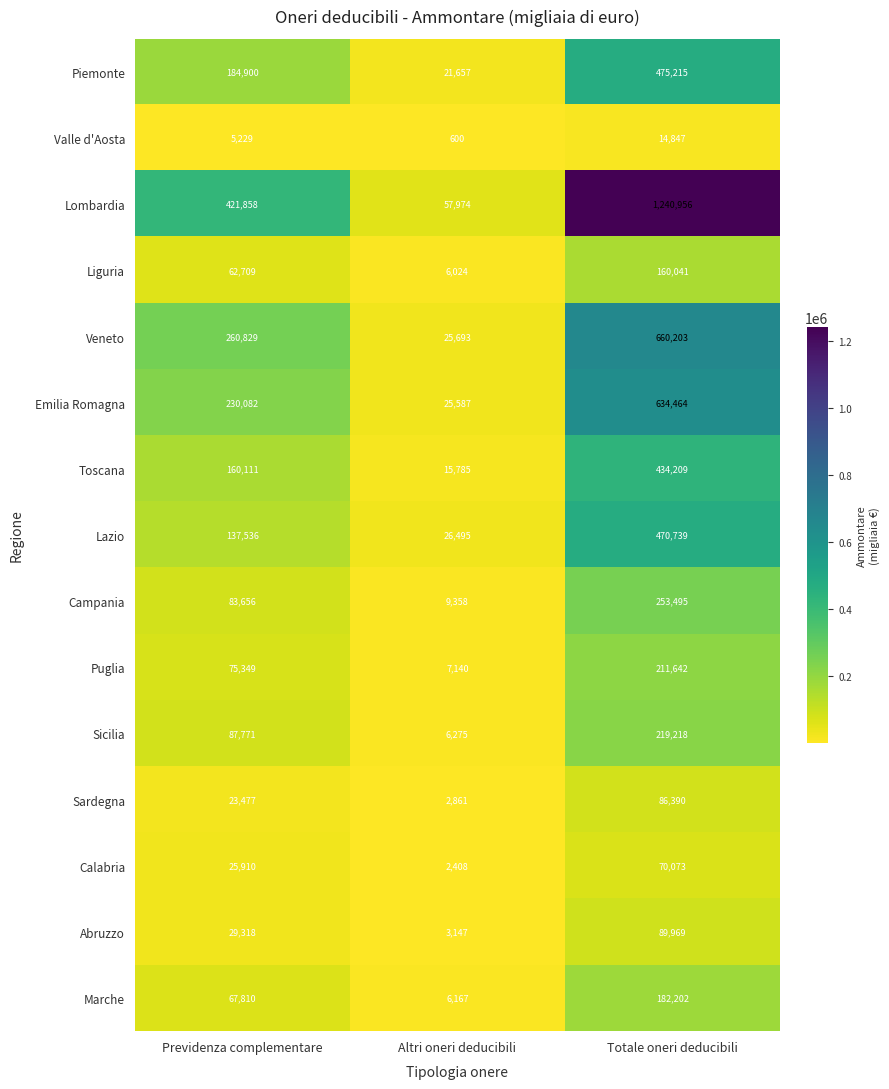

The value of Toscana at Previdenza complementare is 284376. True or false?

False